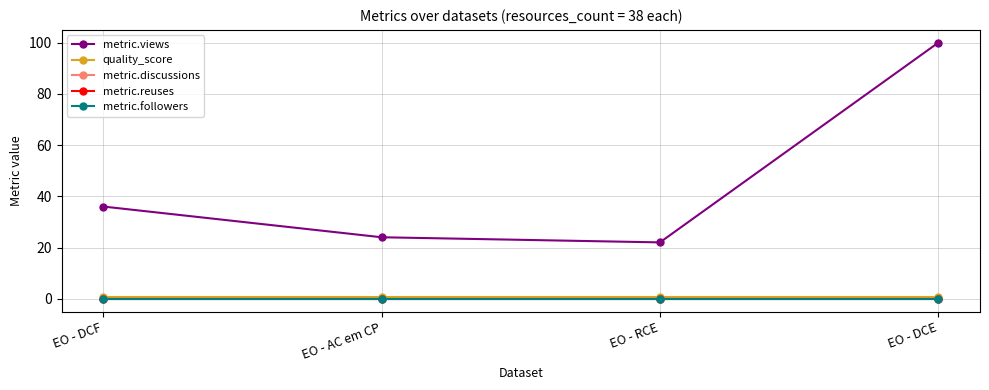

Reading left to right, extract all data points from this chart.

metric.views: 36.0	24.0	22.0	100.0
quality_score: 0.8	0.8	0.8	0.8
metric.discussions: 0.0	0.0	0.0	0.0
metric.reuses: 0.0	0.0	0.0	0.0
metric.followers: 0.0	0.0	0.0	0.0